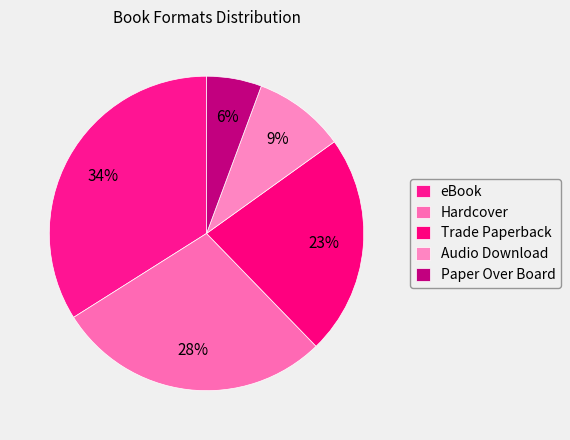

Does Trade Paperback represent more than half of the total?

No